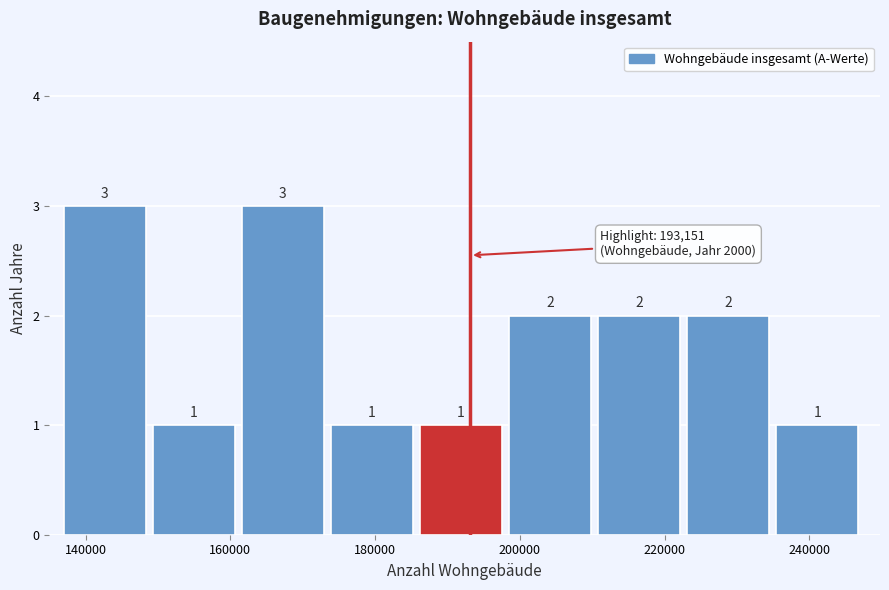

Reading left to right, transcribe this chart: for each bar, give the range it covers on the x-axis and its height. The bar edges are not printed on the chart, so give them approximately, as read against the axis.

136000 to 150000: 3
150000 to 162000: 1
162000 to 174000: 3
174000 to 186000: 1
186000 to 198000: 1
198000 to 210000: 2
210000 to 224000: 2
224000 to 236000: 2
236000 to 248000: 1